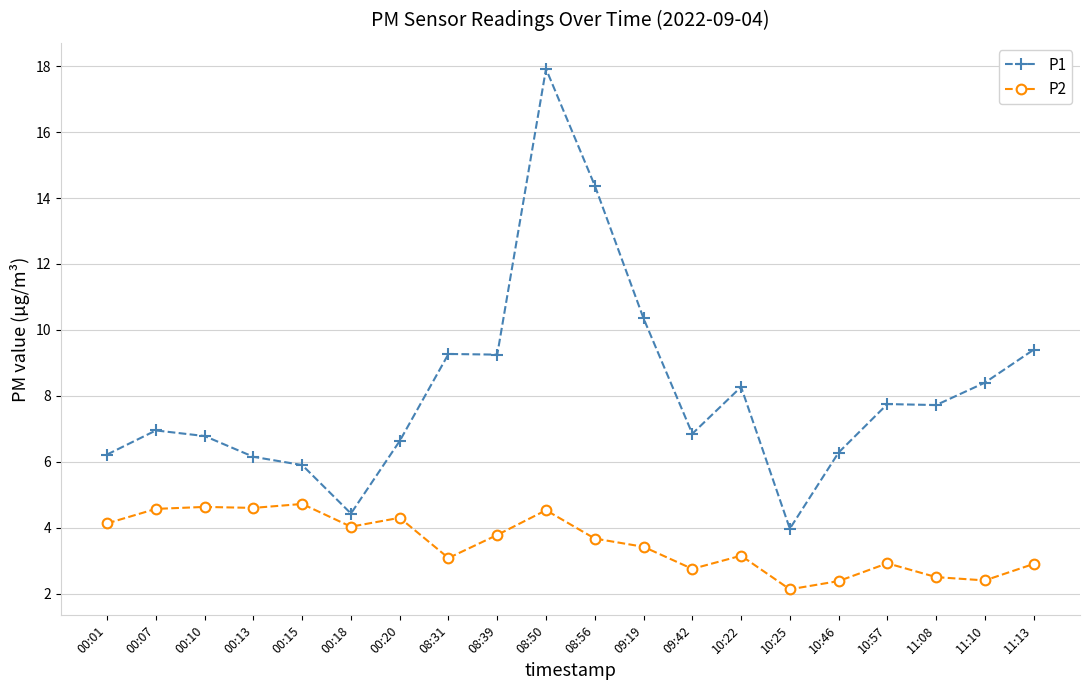

Count the number of categories in the chart.

20